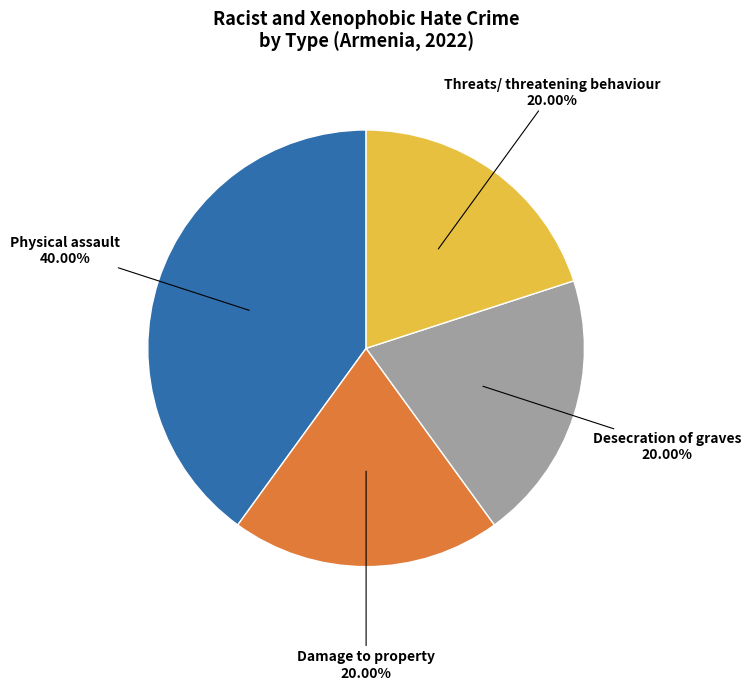

Is there any slice that represents more than half of the pie?

No